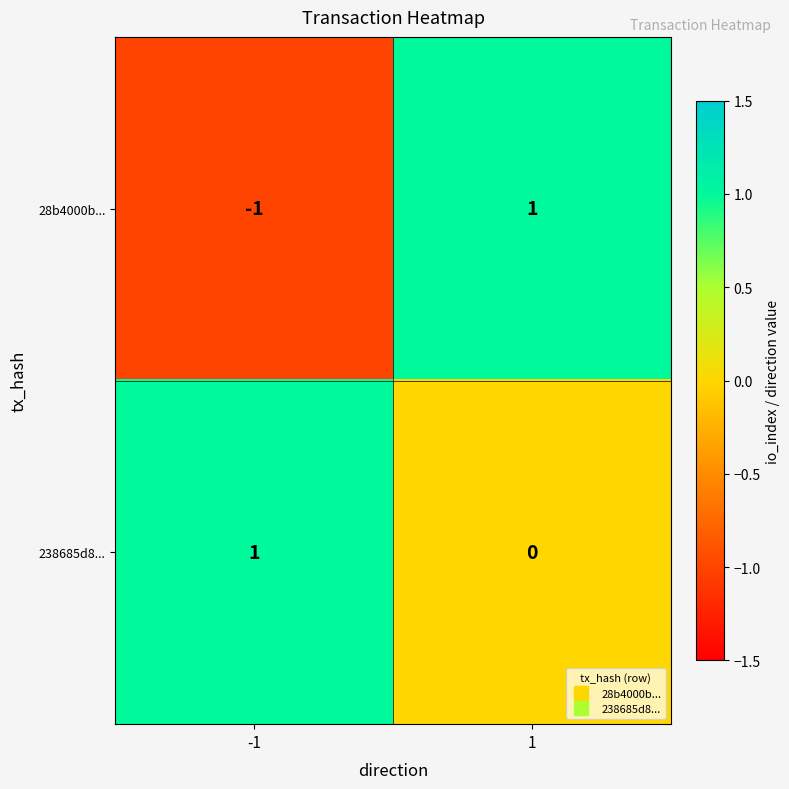

At which category is the sum across all series the highest?

1